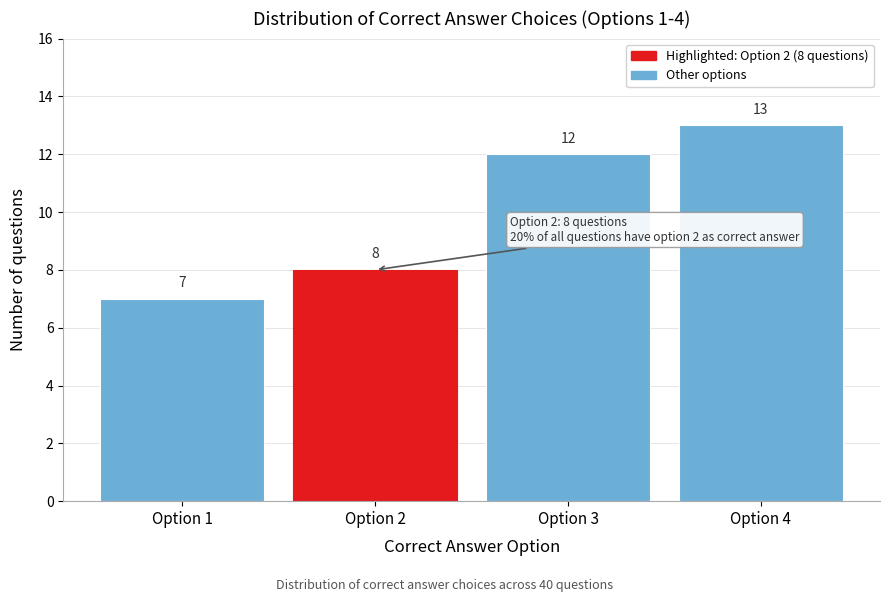

Reading left to right, list all the values displayed in this chart.

7	8	12	13